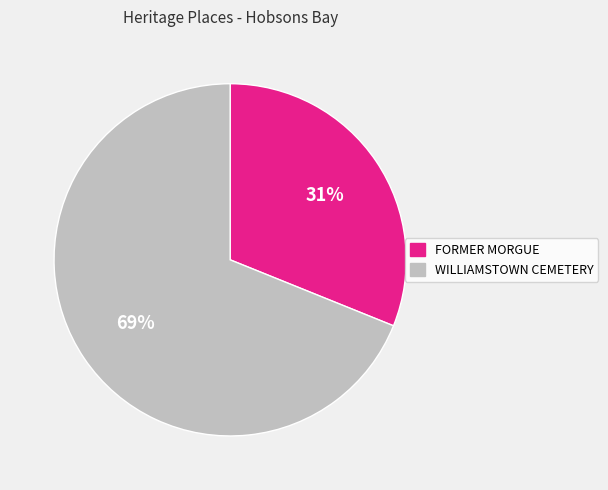

To the nearest percent, what is the difference between the largest and smallest slice percentages?

38%